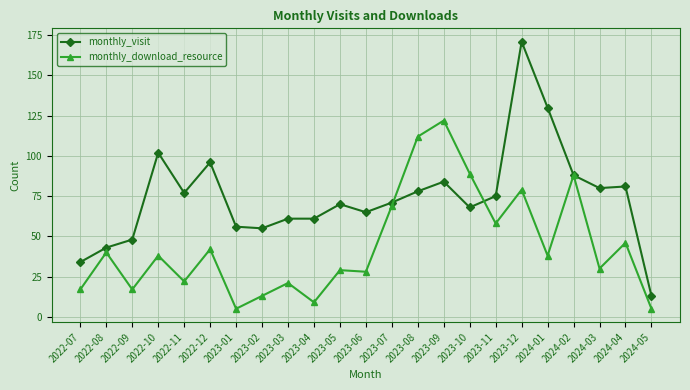

Rank the series by their maximum value, from lowest to highest.

monthly_download_resource, monthly_visit